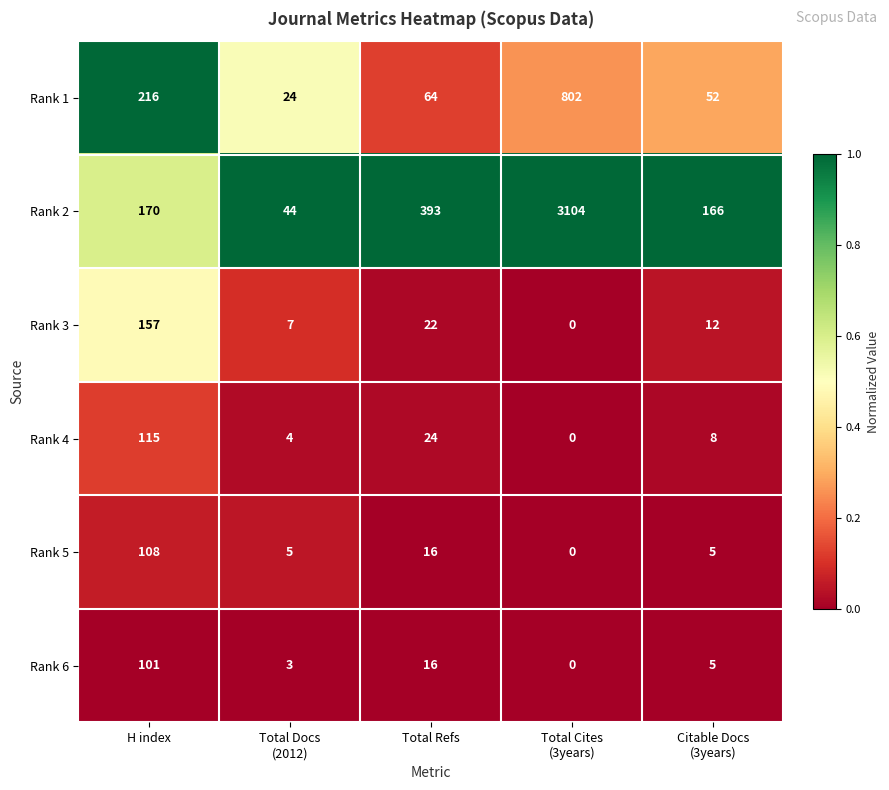

At how many categories does at least one series exceed 0?

5